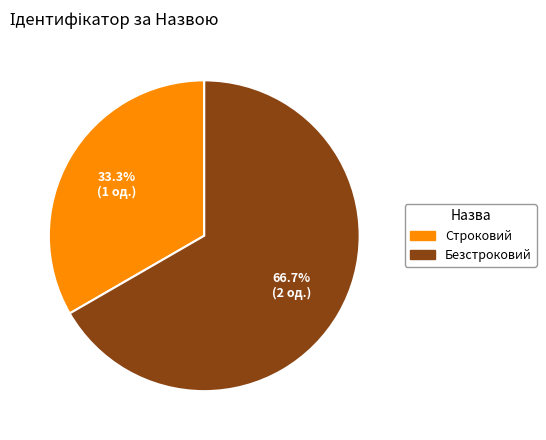

To the nearest percent, what portion does Безстроковий represent?

67%